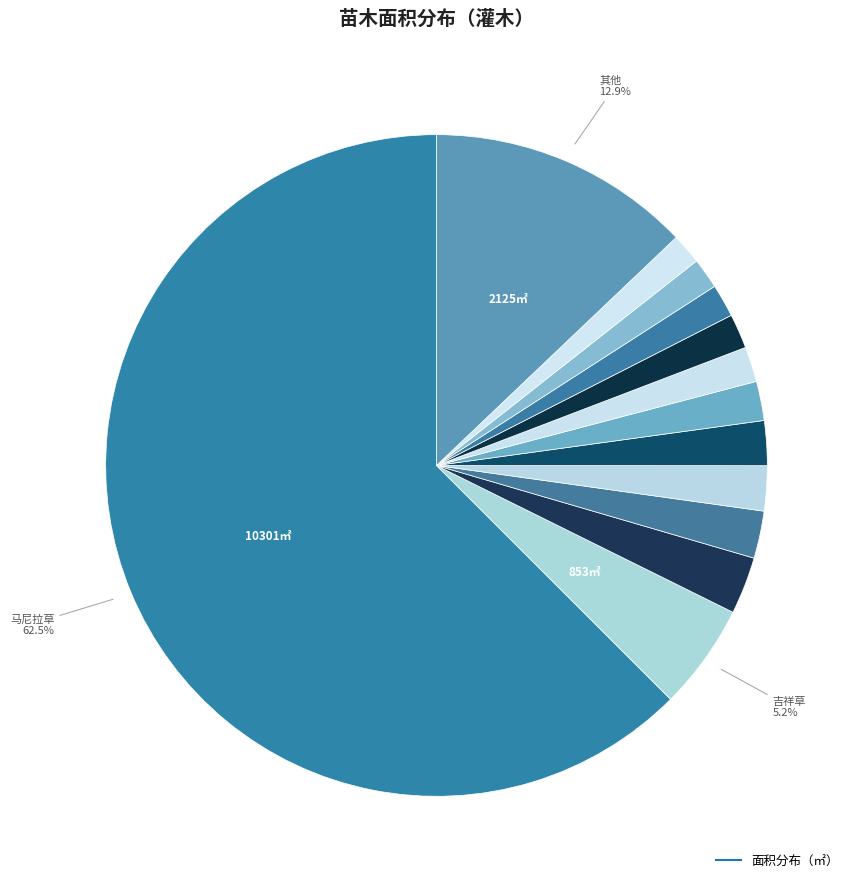

How many slices are in this pie chart?

13